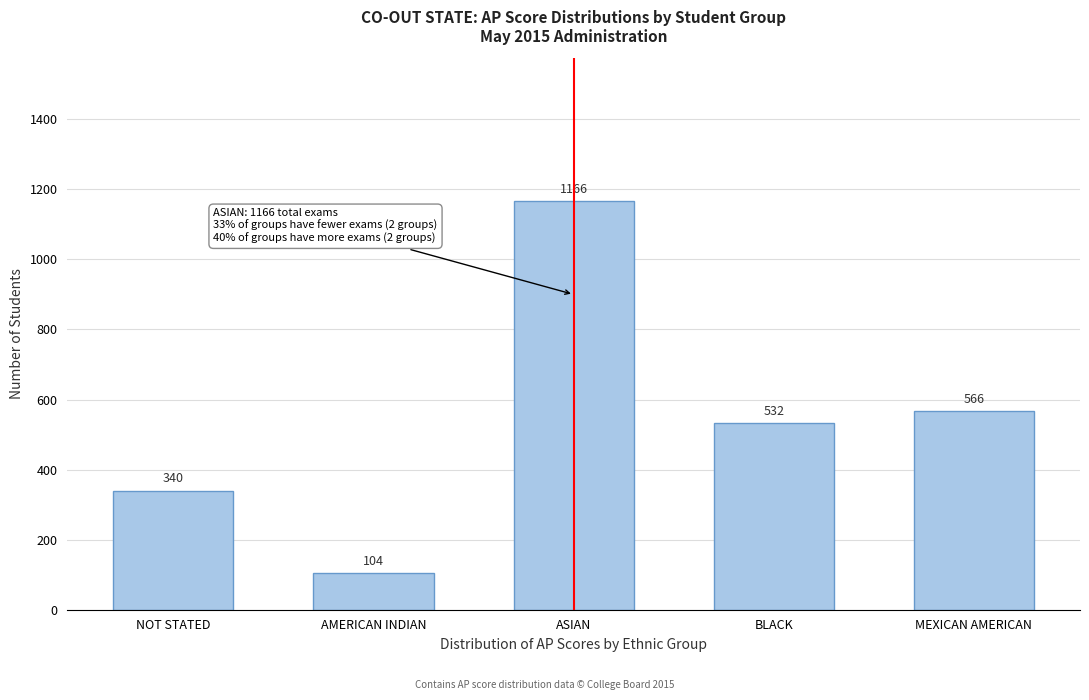

Reading right to left, transcribe all the data shown in this chart.

566	532	1166	104	340